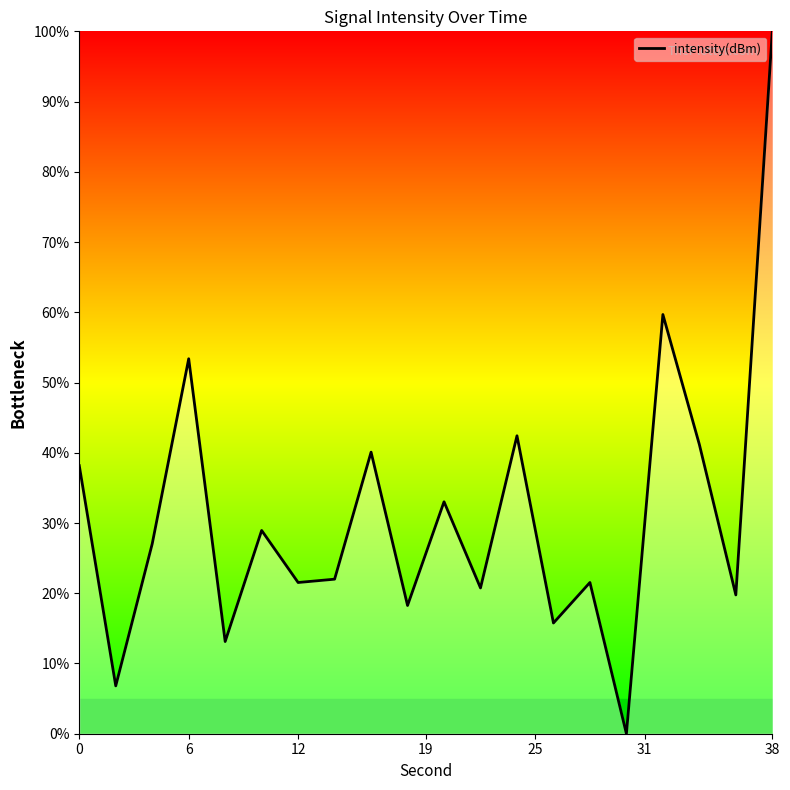

What is the greatest value displayed?

100.0